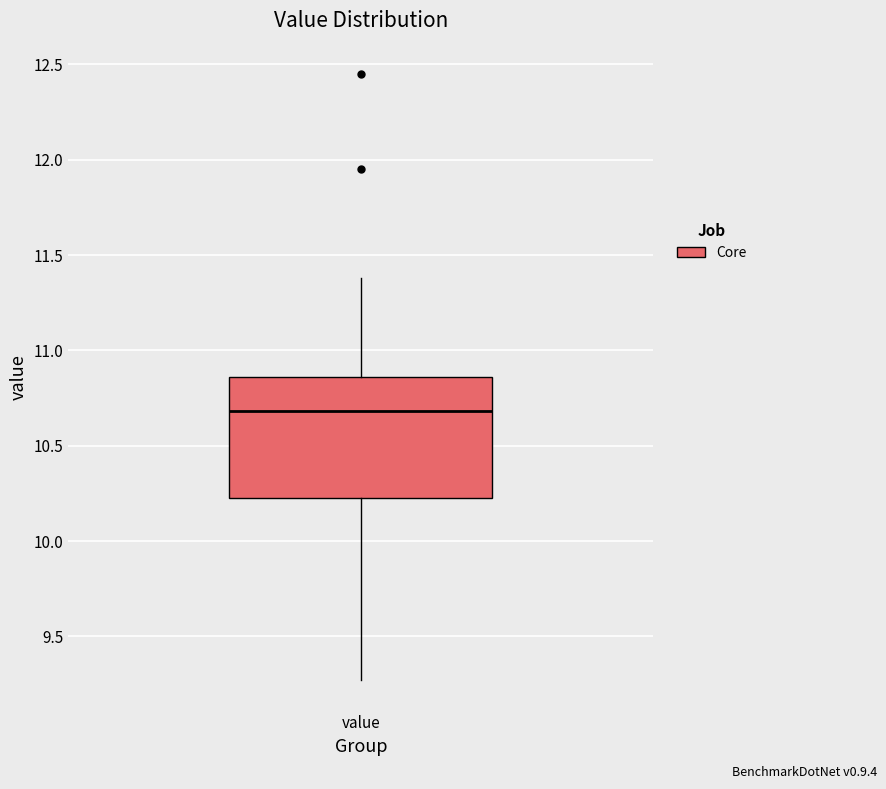

Read this box plot against the y-axis: the position of the median line, the range covered by the box, and the ends of both whiskers. The values are not printed on the chart, so give them approximately, as read against the axis.

median 10.70, box 10.25 to 10.85, whiskers 9.25 to 11.40